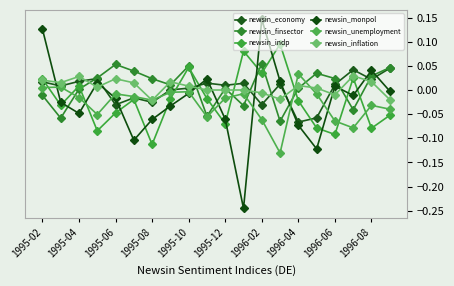

How many data points in newsin_indp are less than 0?

13